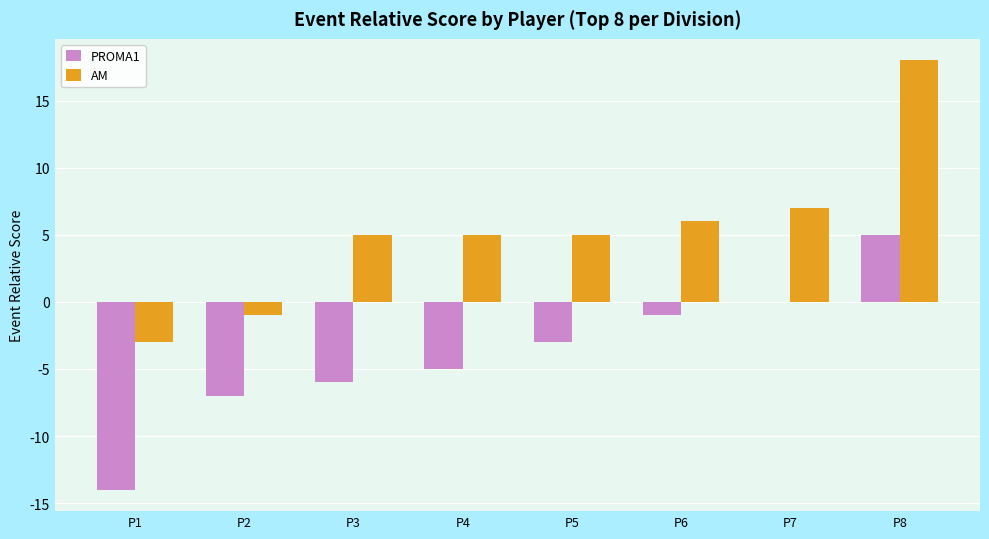

What are all the series names shown in the legend?

PROMA1, AM